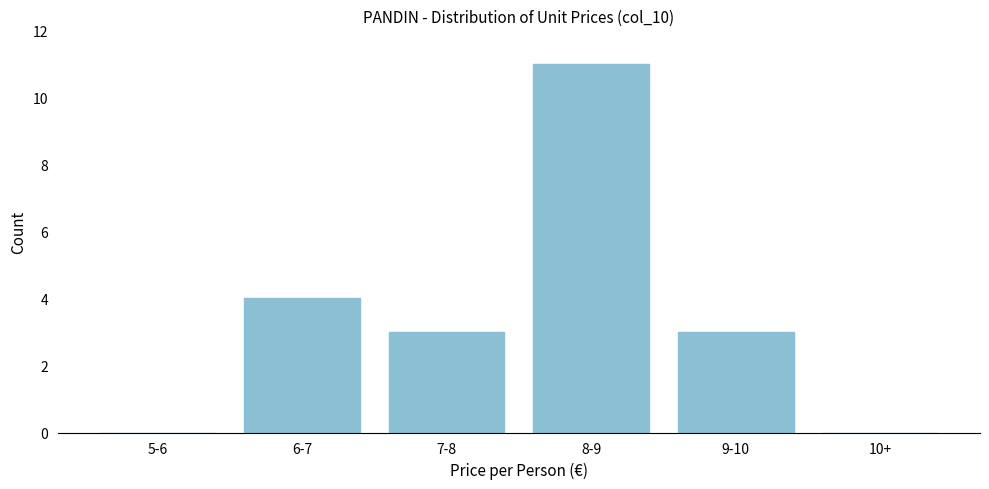

Reading left to right, extract all data points from this chart.

5-6=0	6-7=4	7-8=3	8-9=11	9-10=3	10+=0